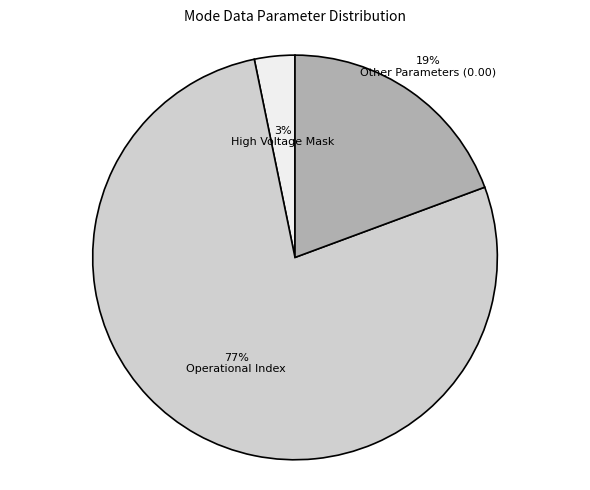

Is there any slice that represents more than half of the pie?

Yes